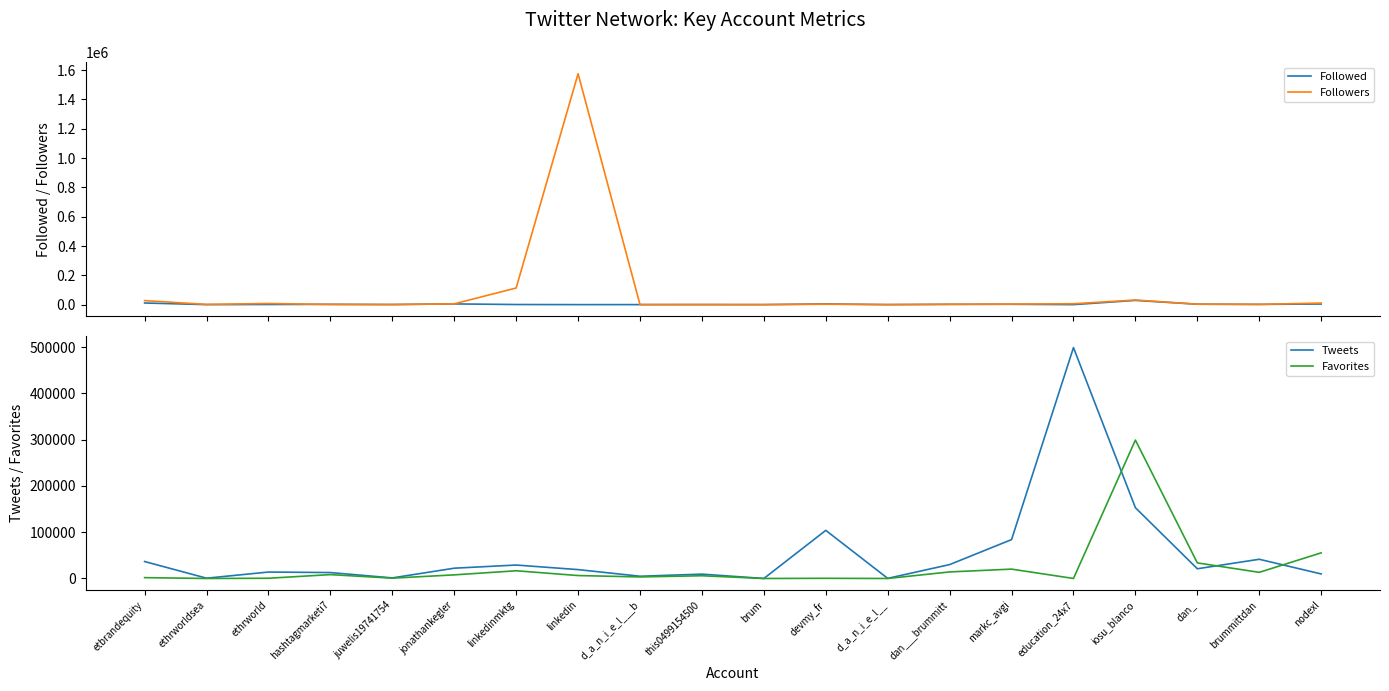

Rank the categories by Followed value from lowest to highest.

education_24x7, ethrworldsea, brum, d_a_n_i_e_l__, linkedin, d_a_n_i_e_l___b, this0499154500, linkedinmktg, juwelis19741754, ethrworld, brummittdan, dan___brummitt, hashtagmarketi7, markc_avgi, dan_, nodexl, devmy_fr, jonathankegler, etbrandequity, iosu_blanco